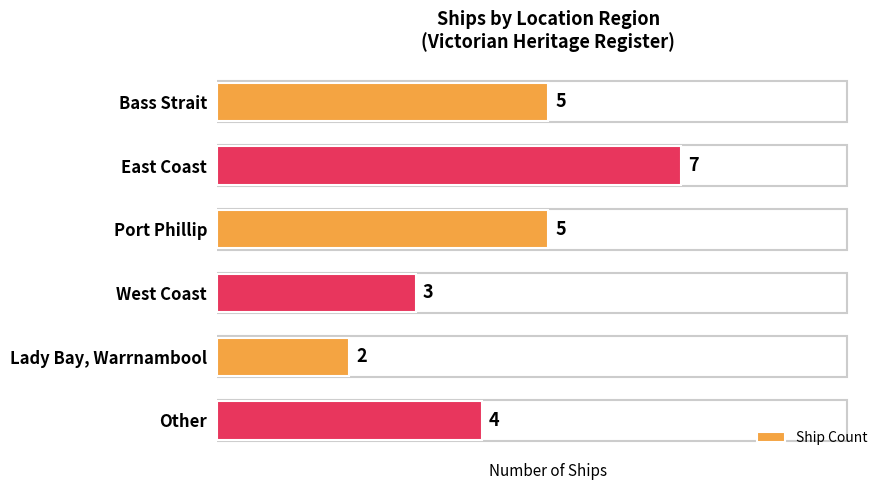

At which category does the chart reach its minimum across all series?

Lady Bay, Warrnambool